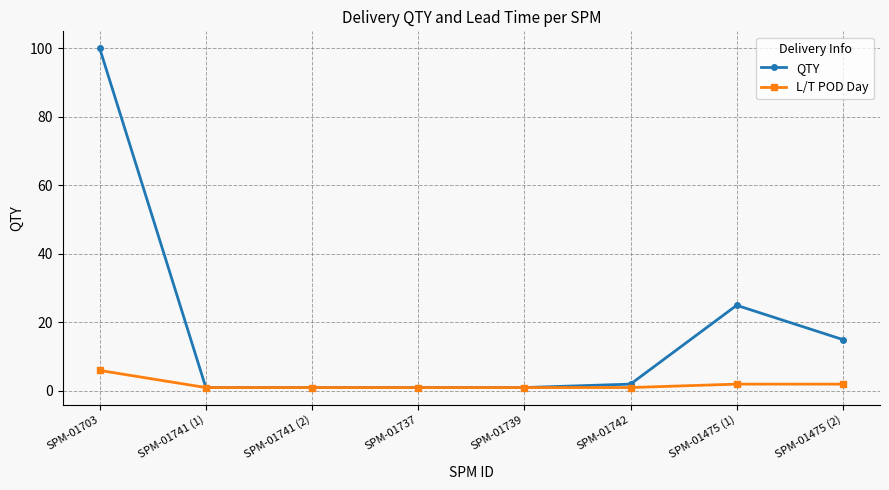

Is it true that L/T POD Day equals 1 at SPM-01739?

True